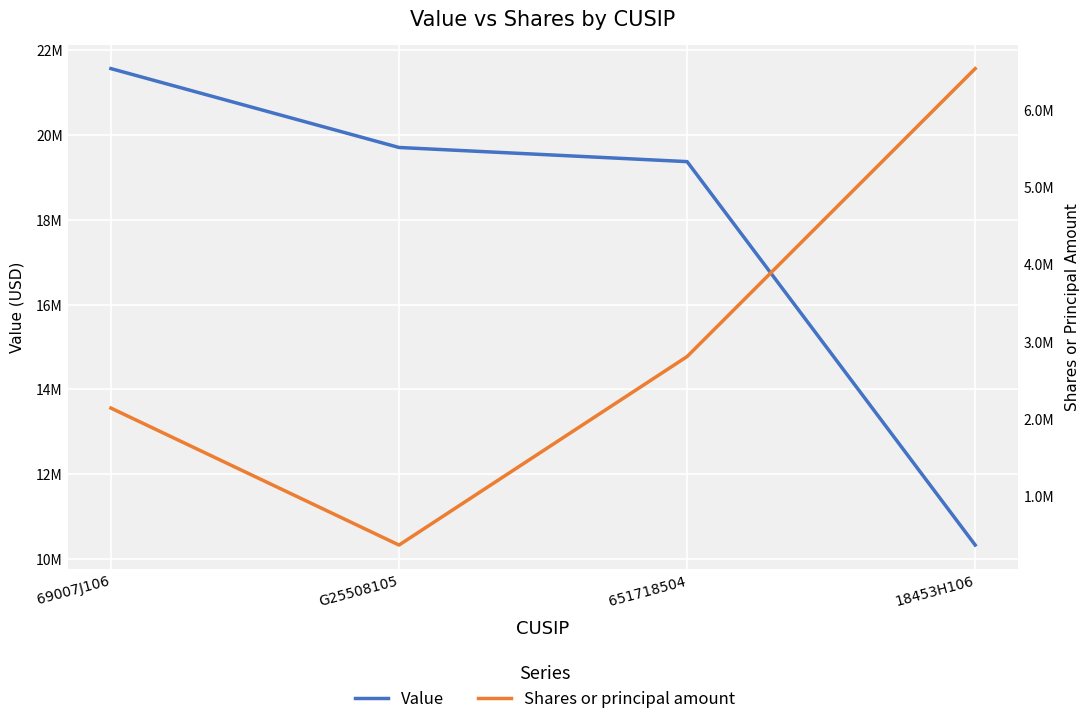

What is the total value across all series at G25508105?

20065642